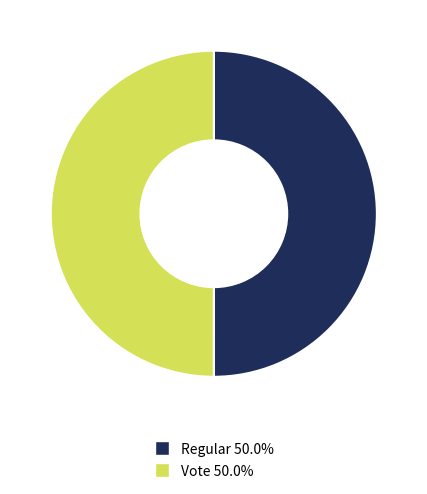

Approximately how many times larger is the value at Vote compared to Regular?

1.0